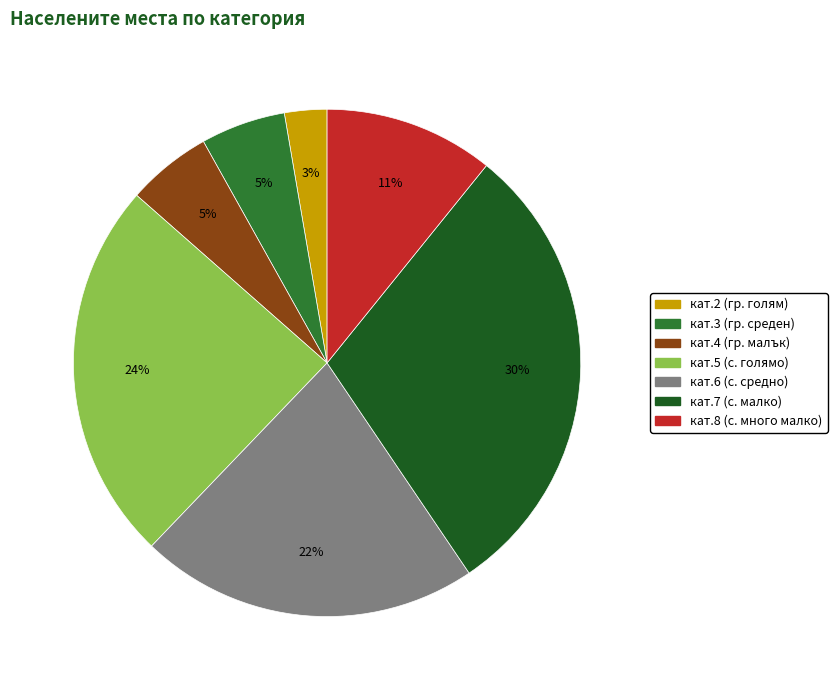

Is there a majority slice in this chart?

No